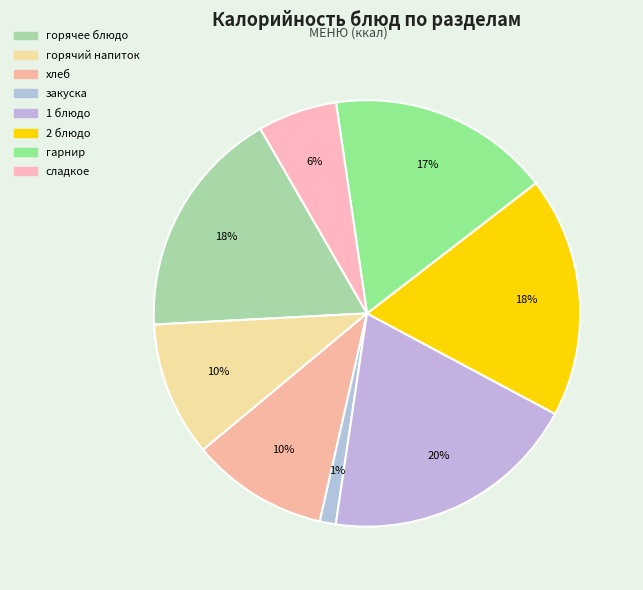

Count the number of slices in the pie.

8